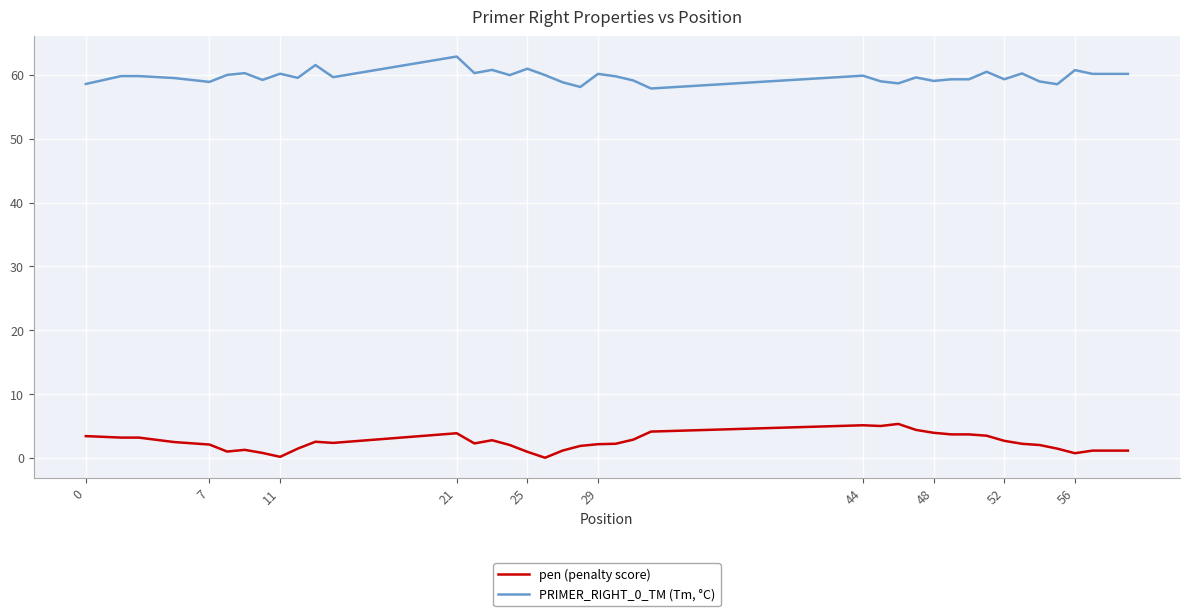

What is the highest value of the pen (penalty score) series?

5.3